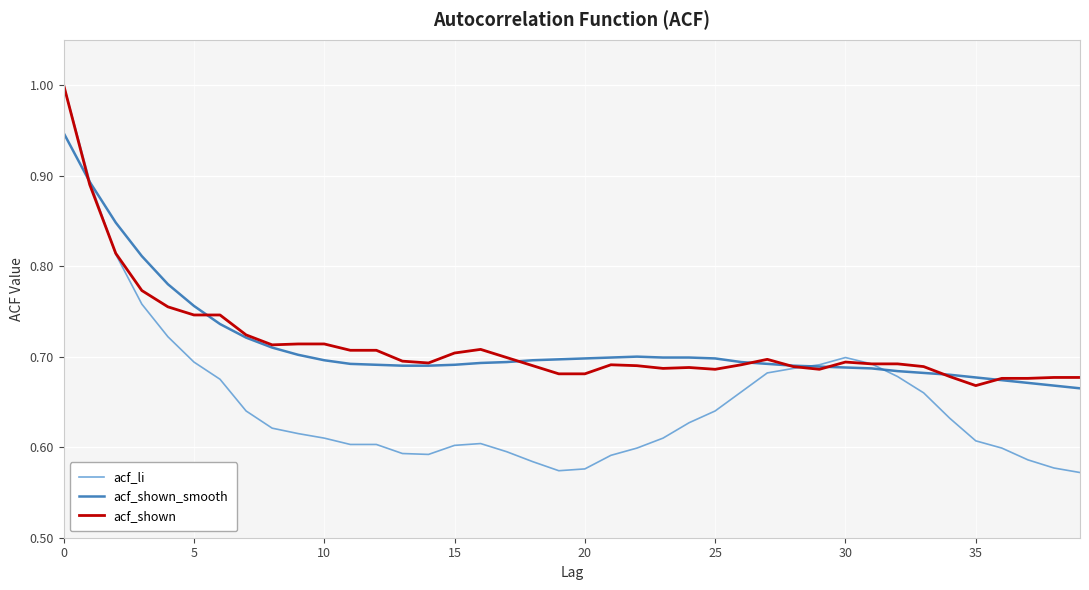

What is the greatest value displayed?

1.0